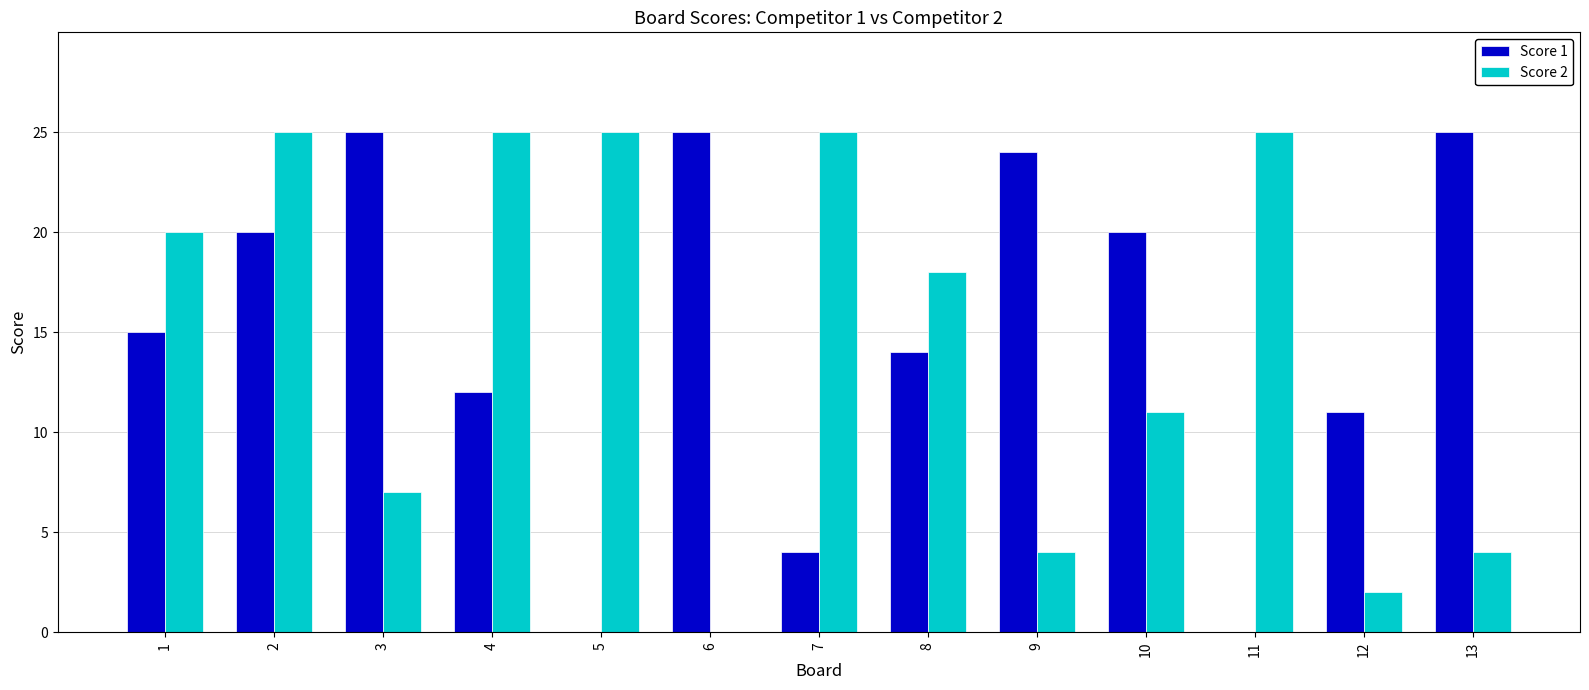

Is the value of Score 2 at 10 greater than the value of Score 1 at 3?

No